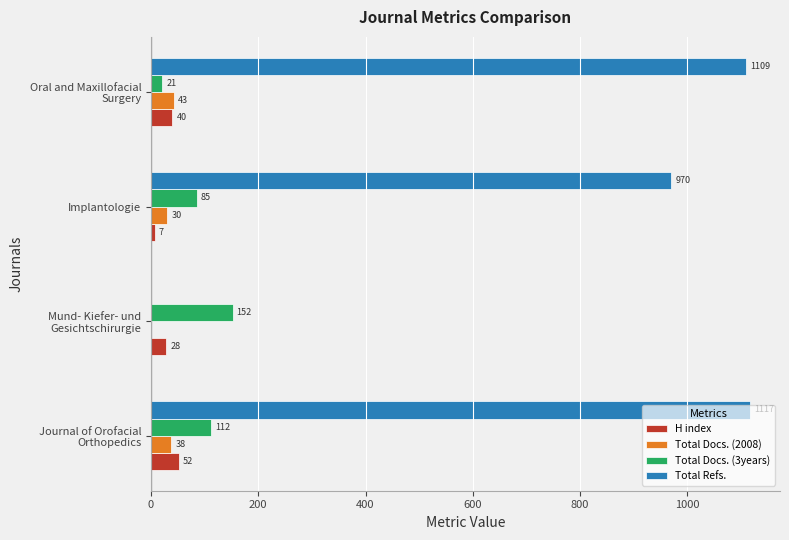

How many H index values are between 28 and 52?

3